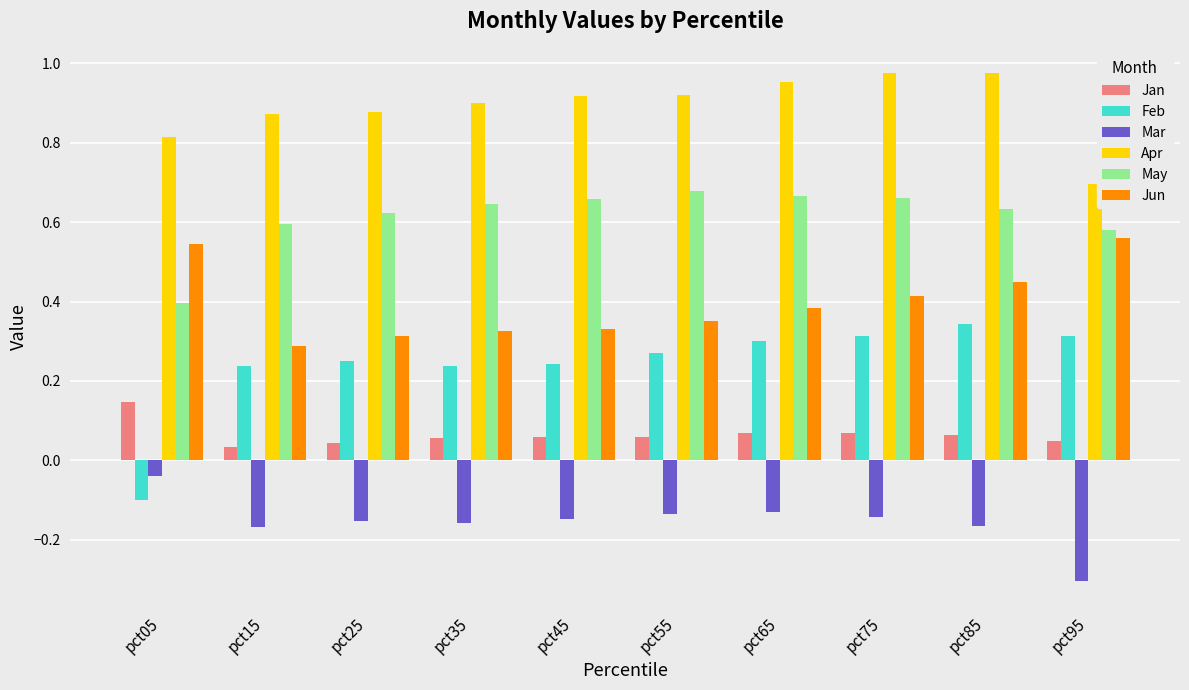

How many groups of bars are there?

10